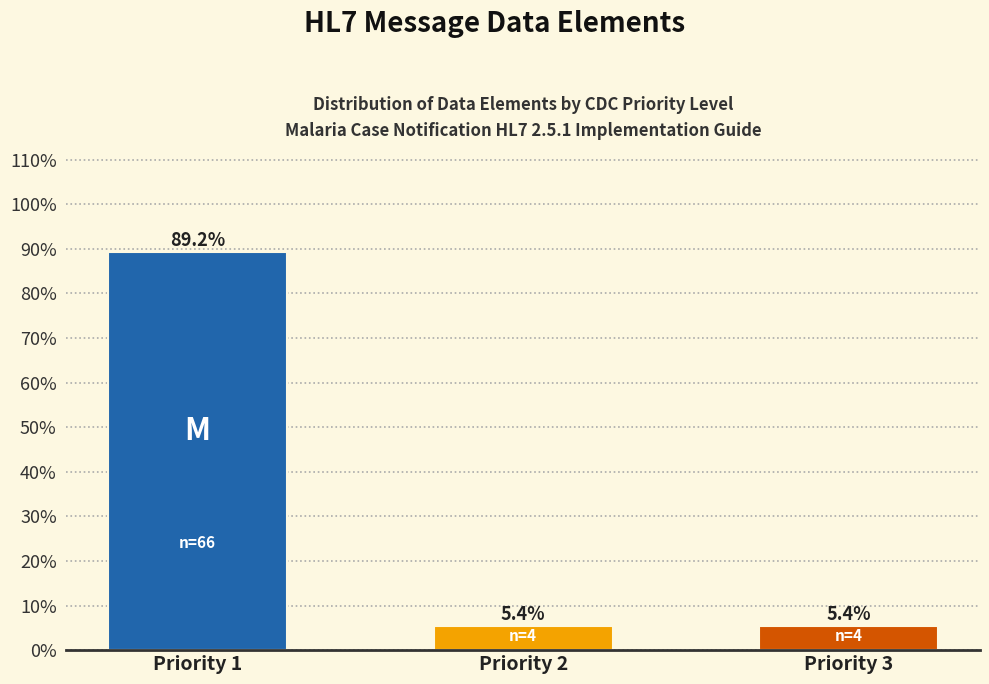

Reading left to right, list all the values displayed in this chart.

Priority 1=89.2	Priority 2=5.4	Priority 3=5.4